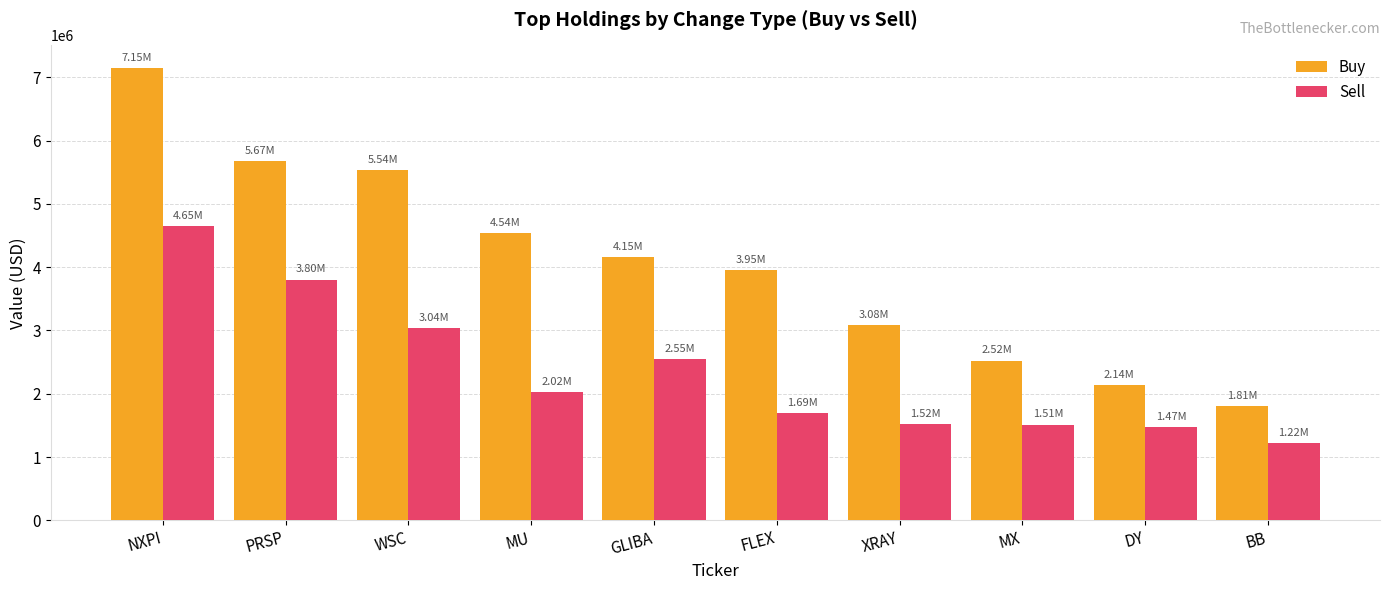

Is the value of Sell at BB greater than the value of Buy at WSC?

No